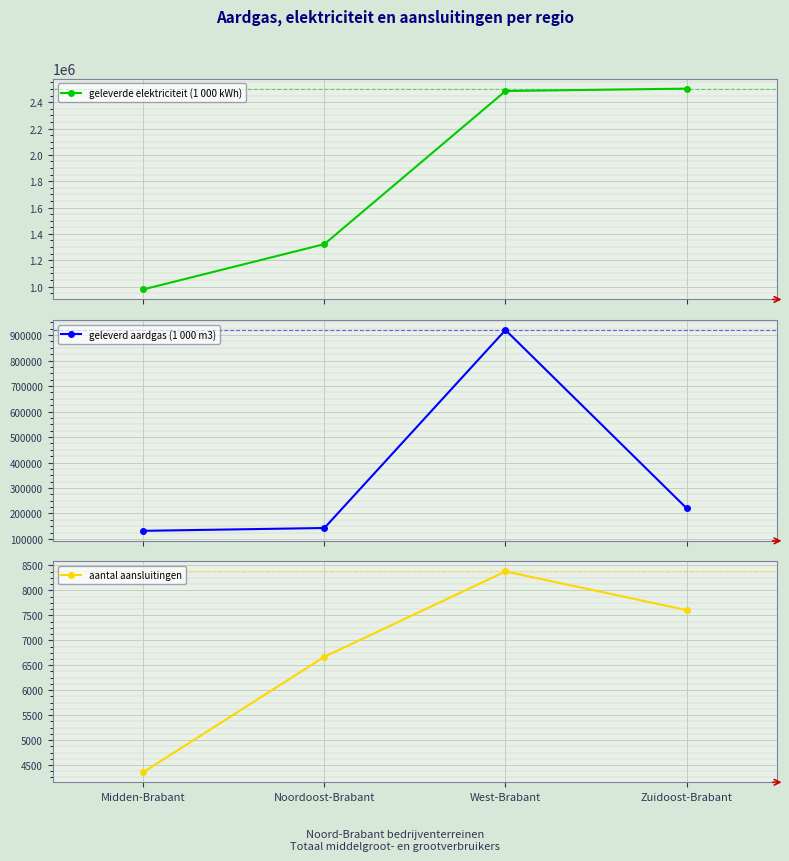

Where does the geleverd aardgas (1 000 m3) series first go above 220667?

West-Brabant